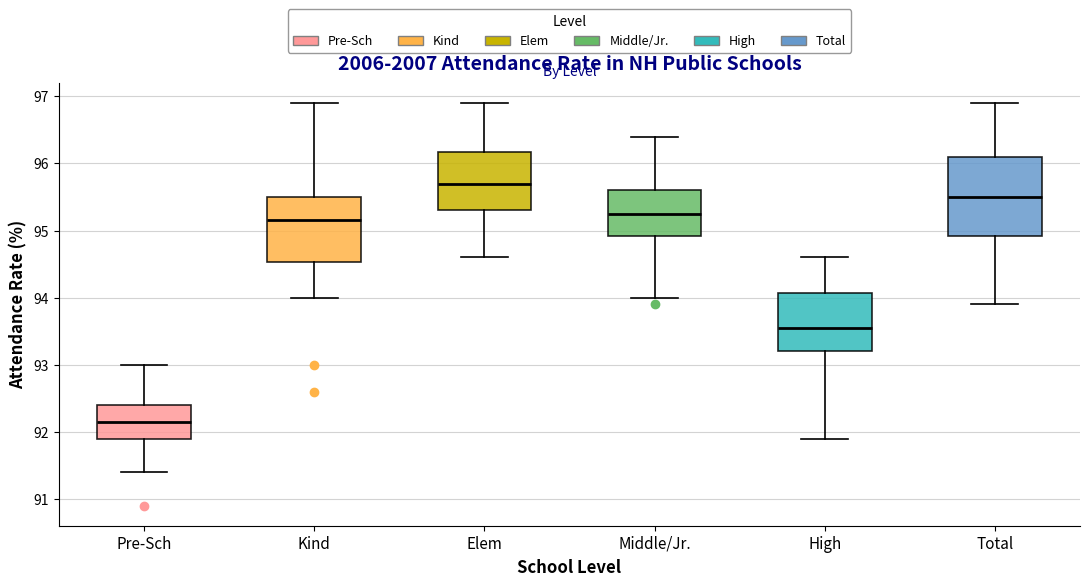

Which box has the lowest median line?

Pre-Sch